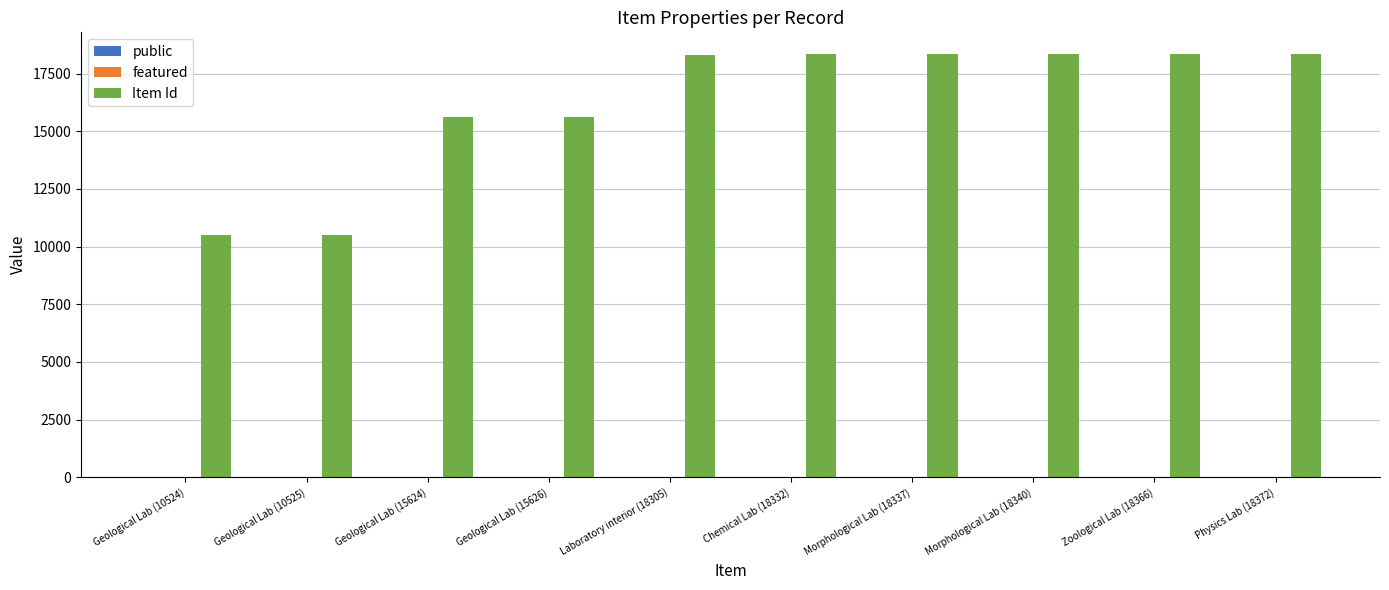

Which series has the largest total across all categories?

Item Id